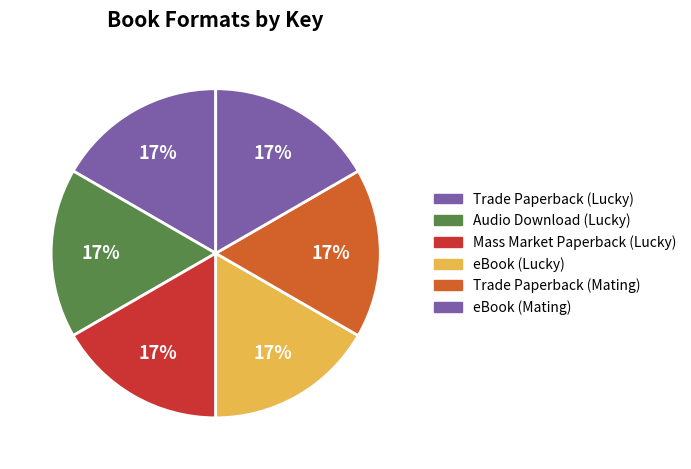

How many segments does this pie chart have?

6